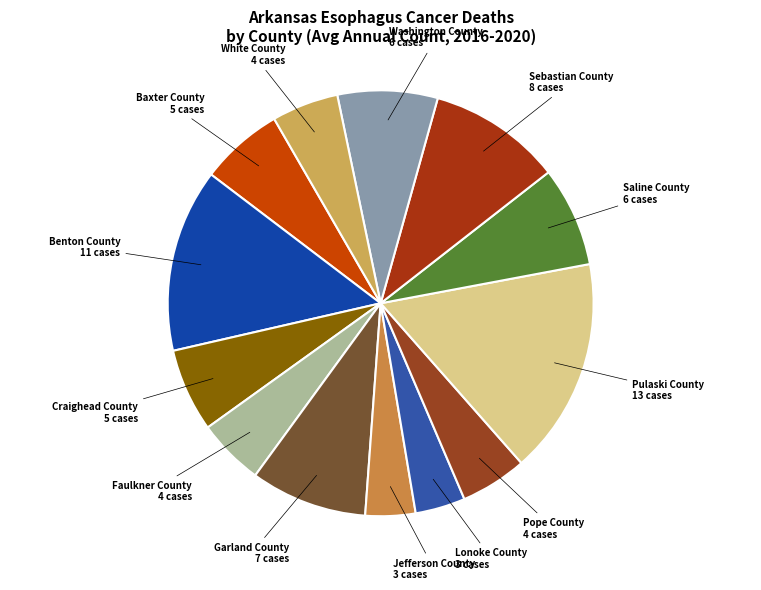

Which has a higher value, Benton County or Garland County?

Benton County